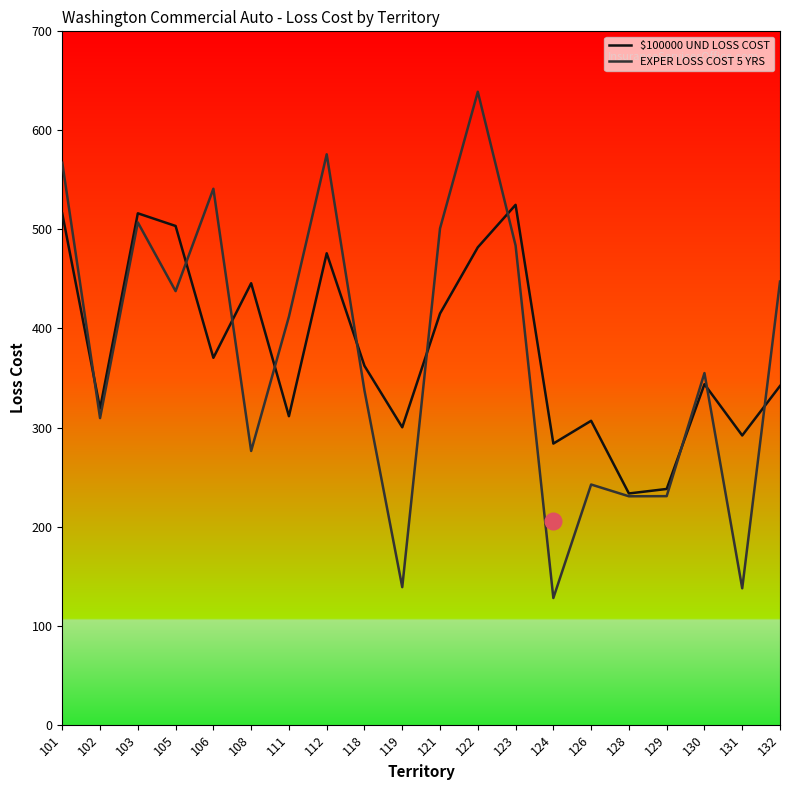

Which series changed the most between 126 and 129?

$100000 UND LOSS COST